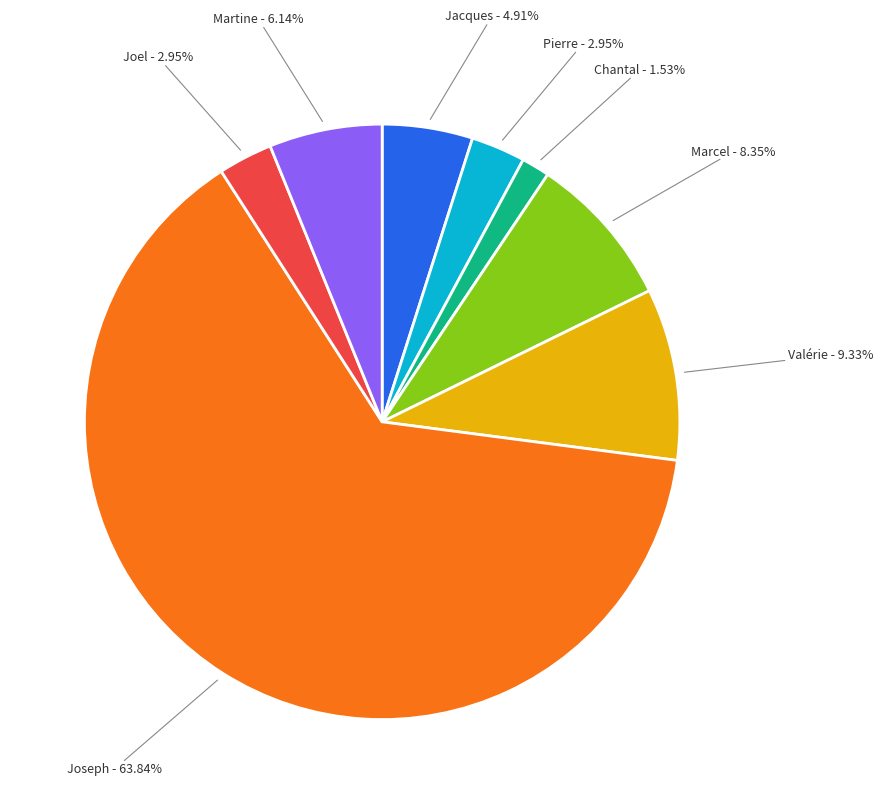

To the nearest percent, what percentage of the pie is Chantal?

2%